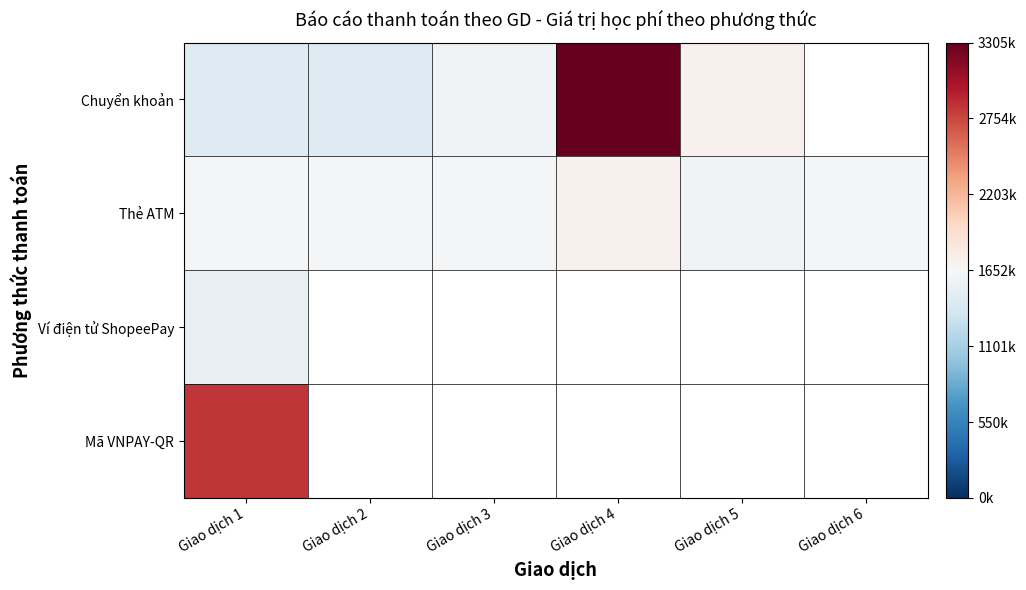

Which has a higher value, Giao dịch 4 or Giao dịch 3?

Giao dịch 4